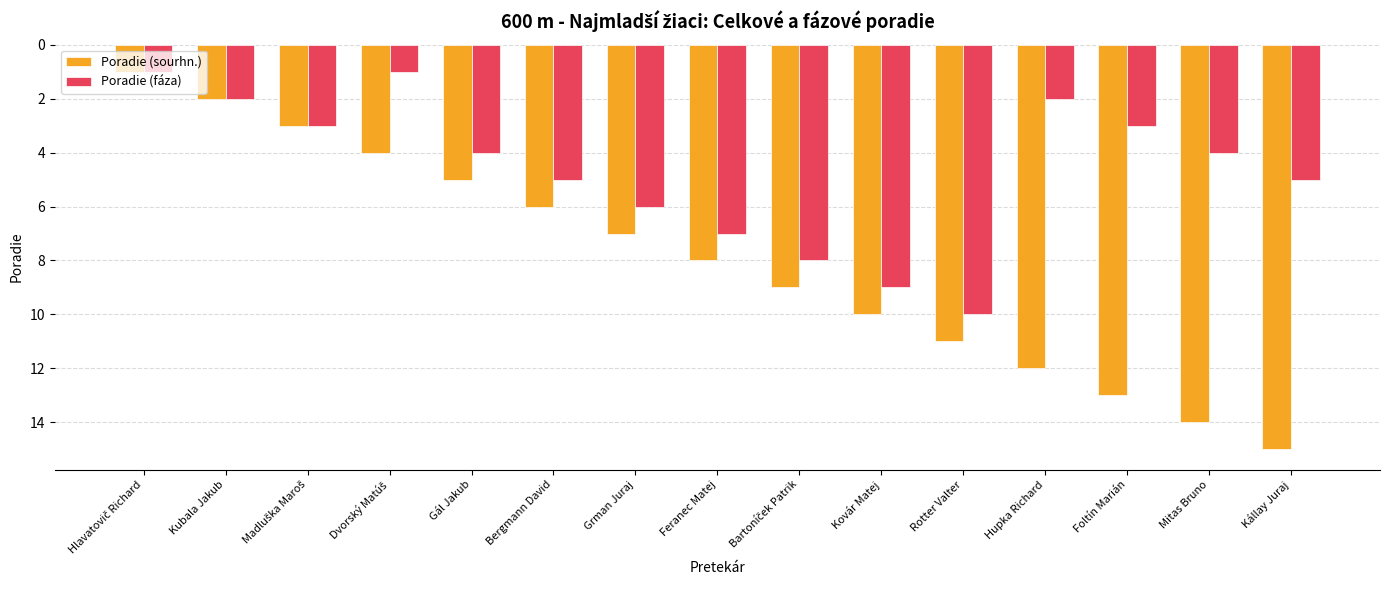

True or false: Poradie (sourhn.) has a value of 5 at Gál Jakub.

True